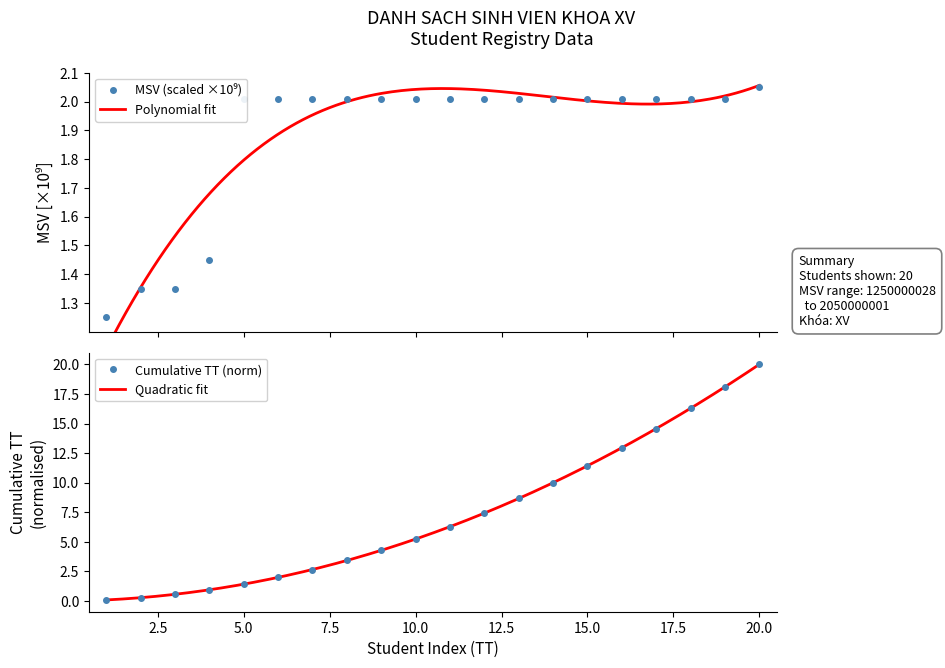

Rank the categories by value from lowest to highest.

1, 2, 3, 4, 5, 6, 7, 8, 9, 10, 11, 12, 13, 14, 15, 16, 17, 18, 19, 20